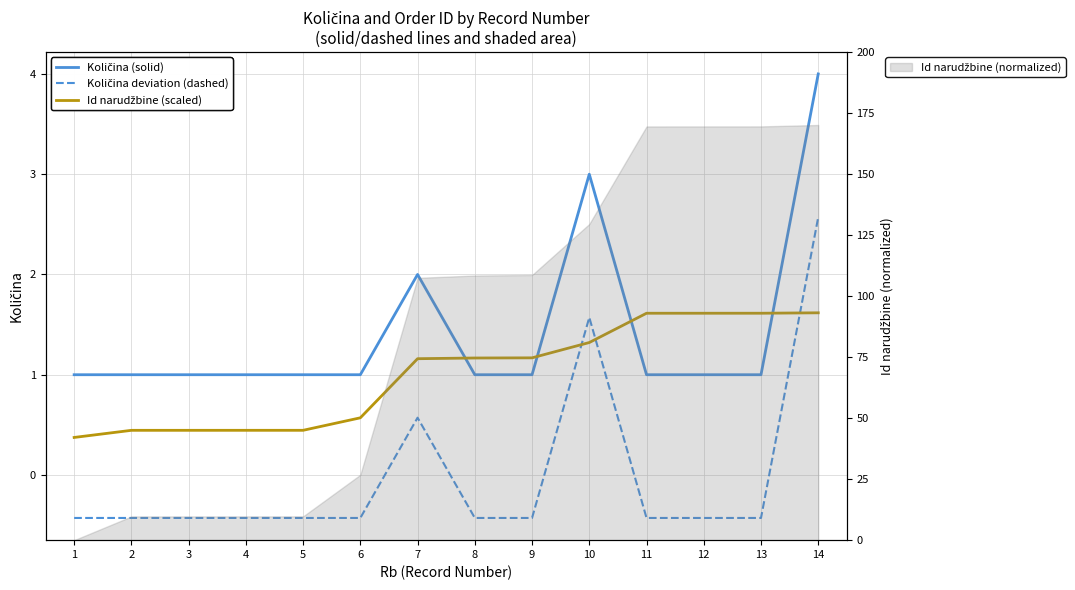

Count the Količina deviation (dashed) values in the range 0 to 1.

1